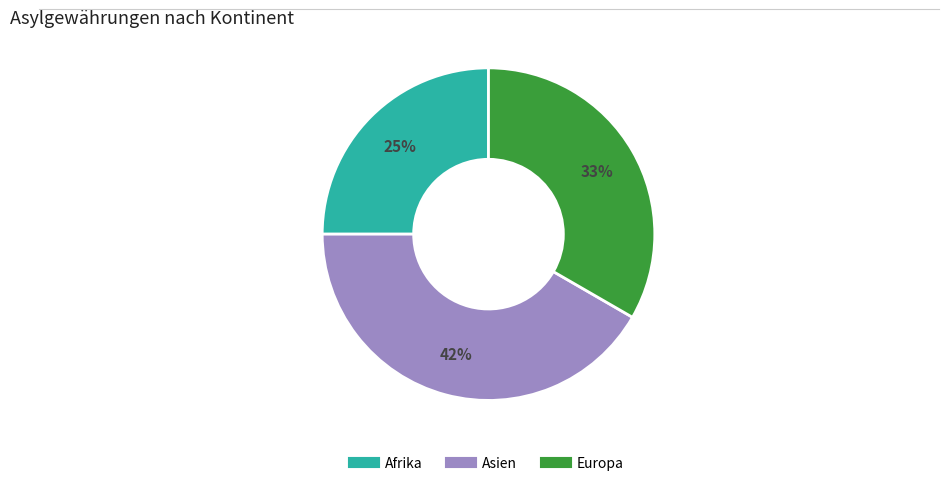

To the nearest percent, what is the difference between the largest and smallest slice percentages?

17%